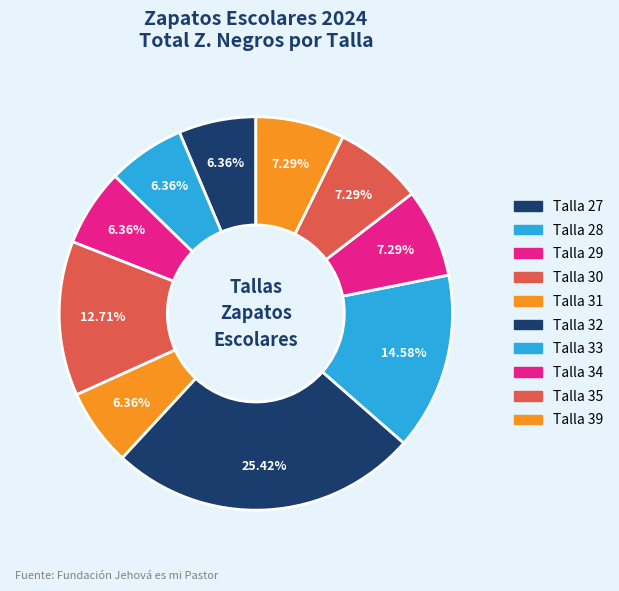

How many segments does this pie chart have?

10